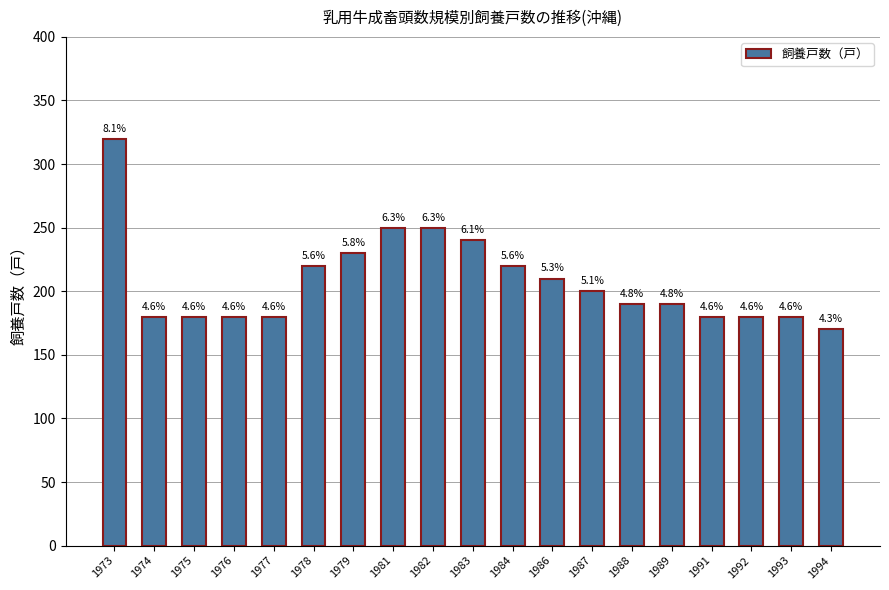

How many bars are there in total?

19